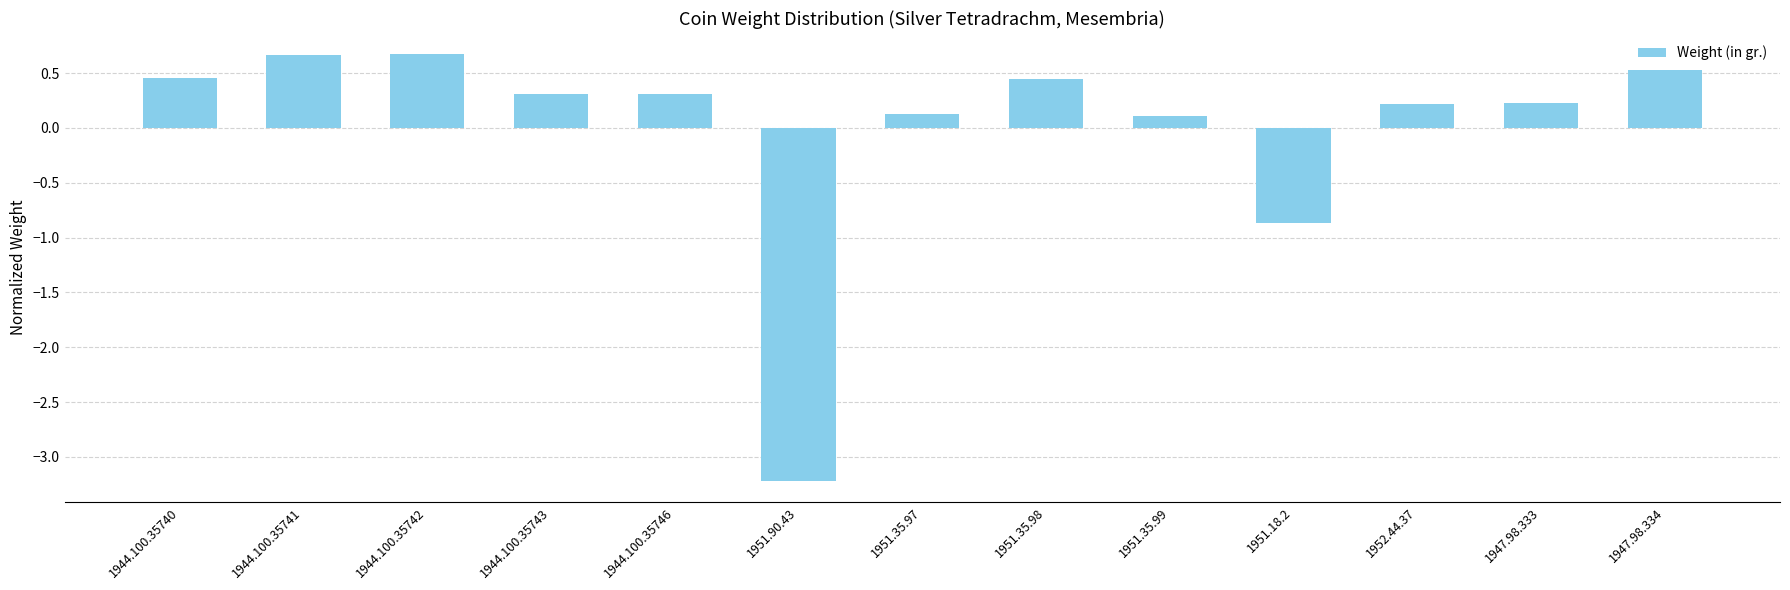

Which has a higher value, 1944.100.35743 or 1951.90.43?

1944.100.35743